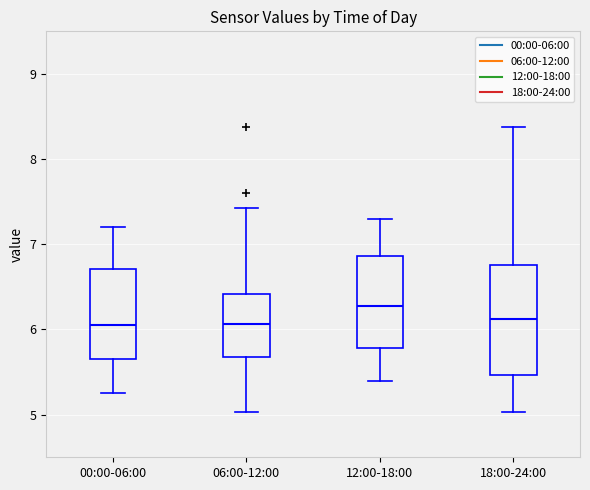

Where is the lower edge of the box for 12:00-18:00 on the y-axis? The values are not printed on the chart, so give them approximately, as read against the axis.

5.8